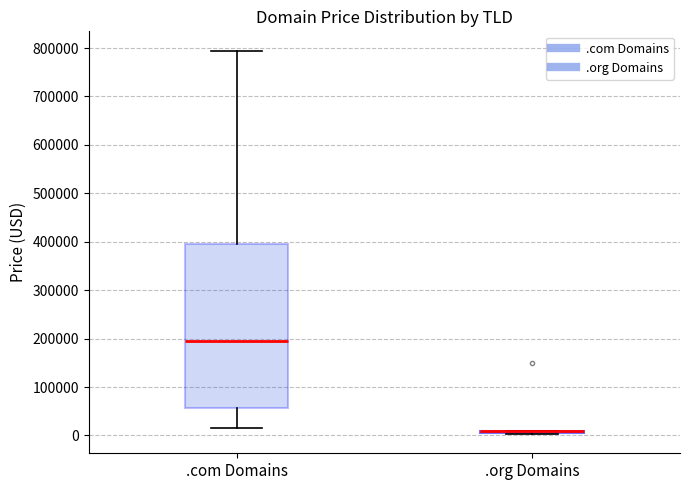

Reading left to right, transcribe this box plot: for each box, give where its median line is, the range the box spans, and where its two whiskers end, as read against the y-axis. The values are not printed on the chart, so give them approximately, as read against the axis.

.com Domains: median 190000, box 60000 to 390000, whiskers 10000 to 790000
.org Domains: box collapsed to a line at 10000, whiskers 0 to 10000